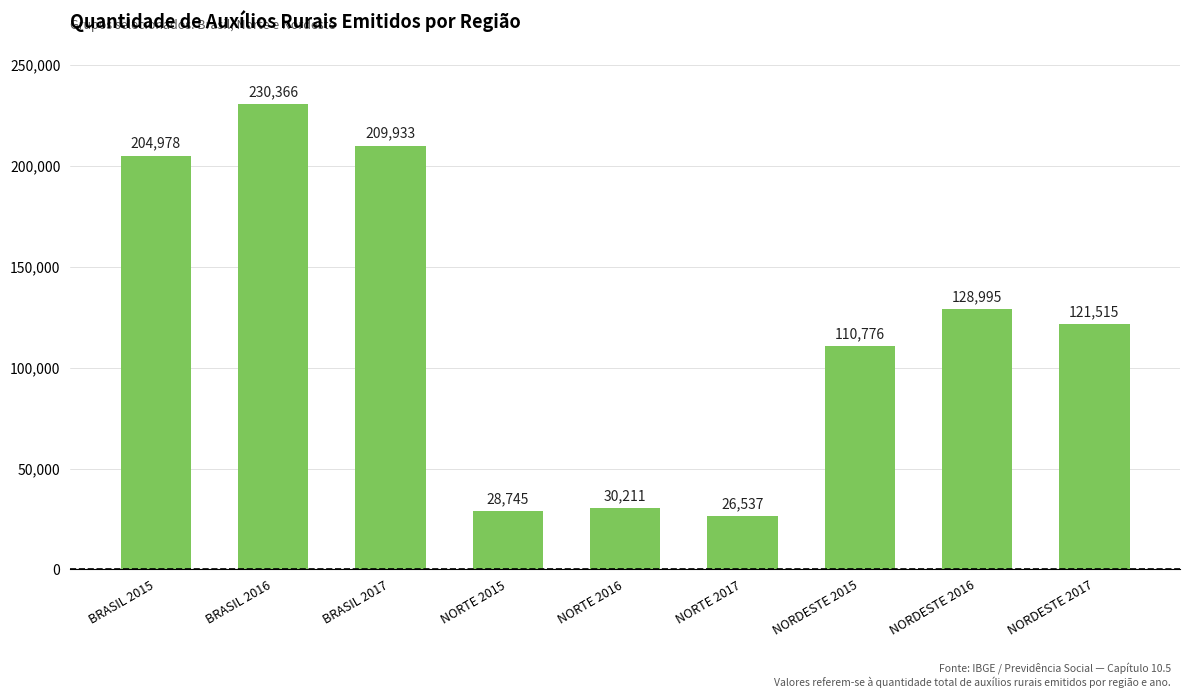

Is it true that the value at NORDESTE 2017 is 121515?

True